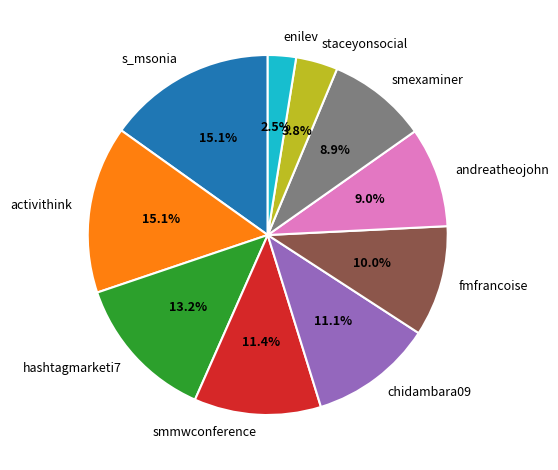

How many segments does this pie chart have?

10